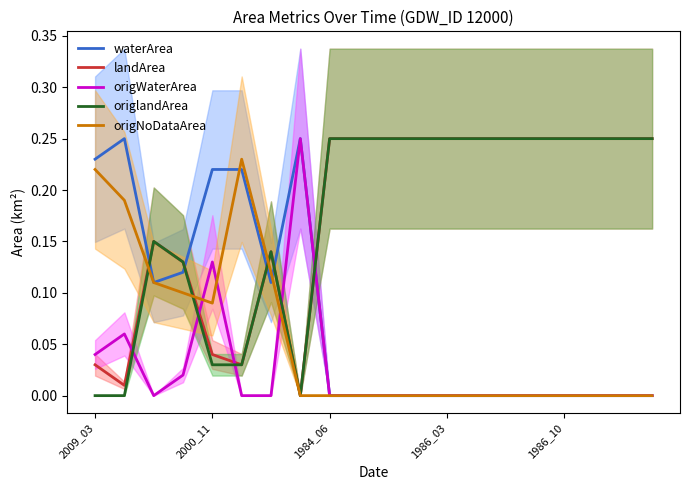

Is it true that origWaterArea equals 0.0 at 18?

True